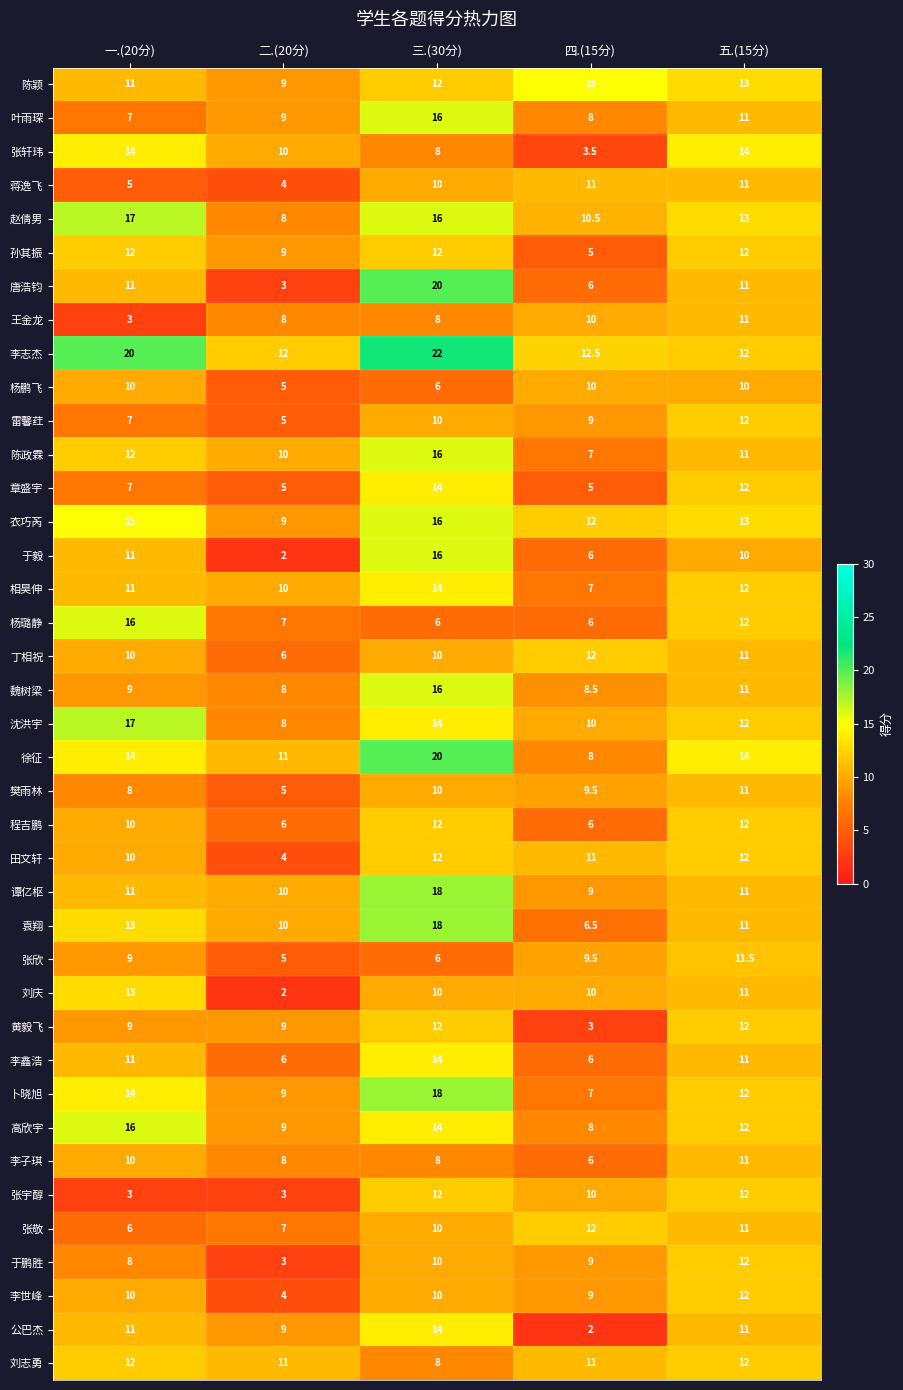

What is the average value of the 赵倩男 series?

12.9